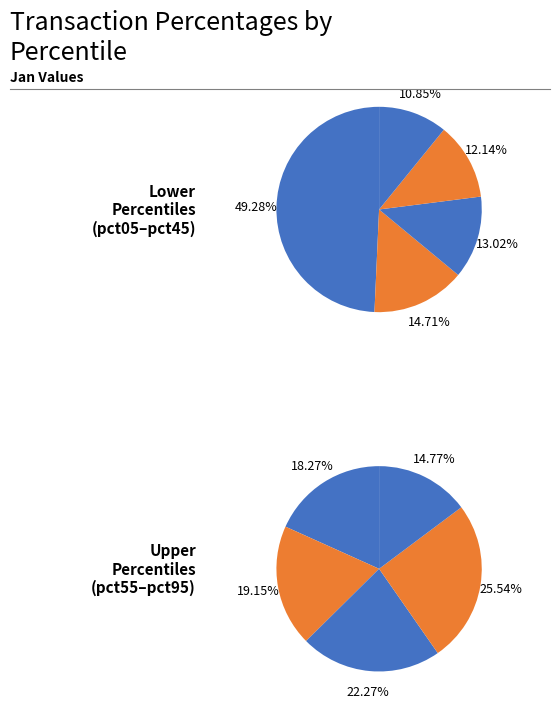

Which category has the biggest portion of the pie?

pct05